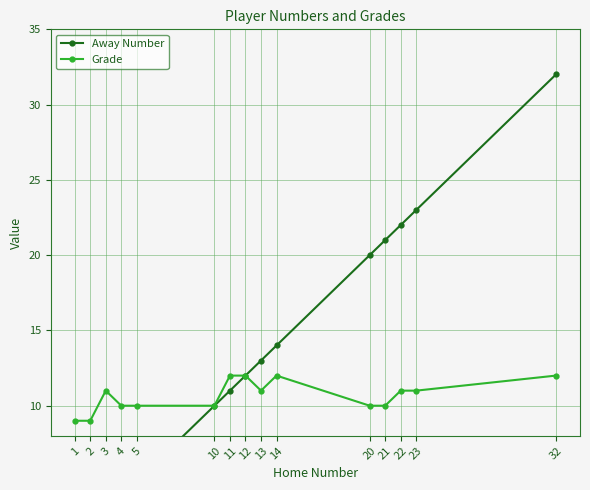

True or false: Away Number has a value of 4 at 4.

True